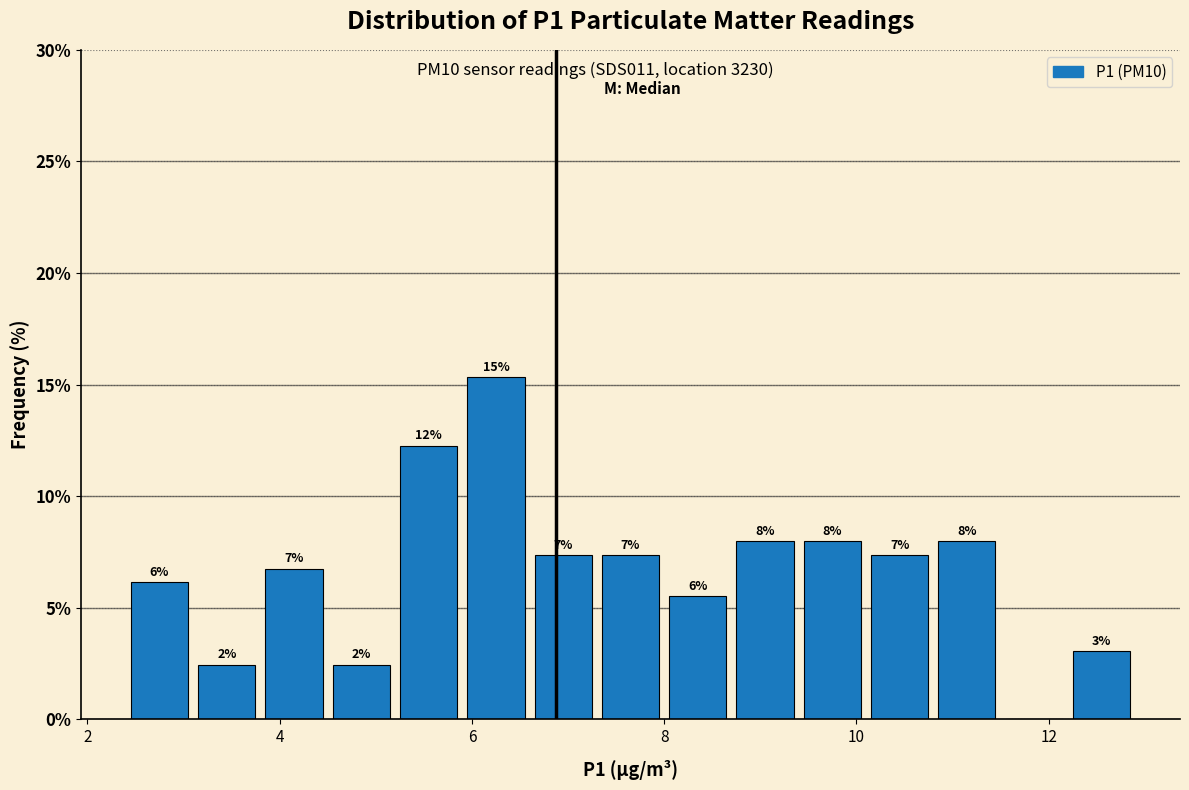

Around what value on the x-axis is the tallest bar? Give the approximate position of its centre, as read against the axis.

6.2